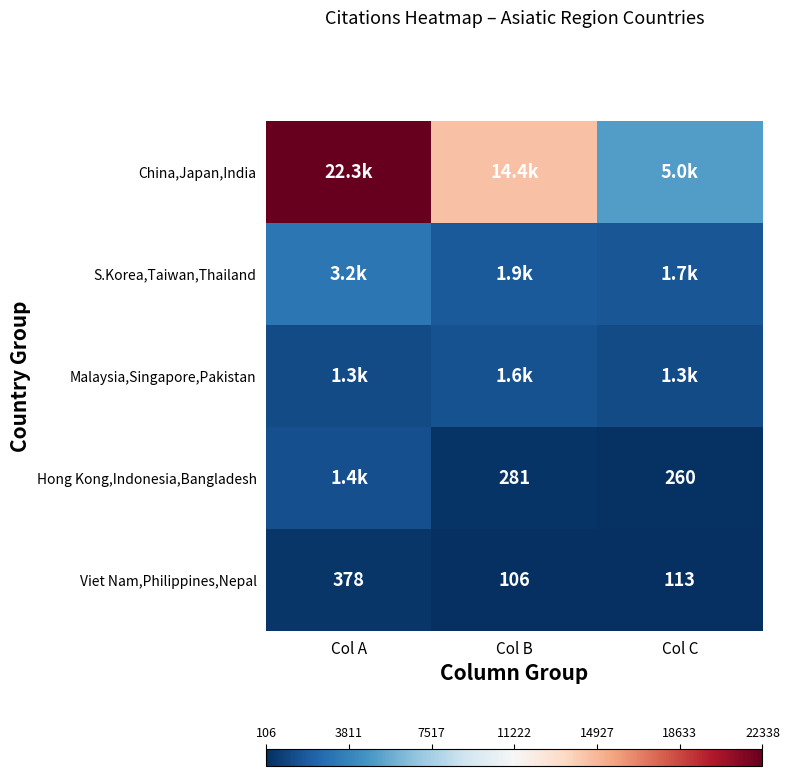

The value of Viet Nam,Philippines,Nepal at Col C is 201. True or false?

False